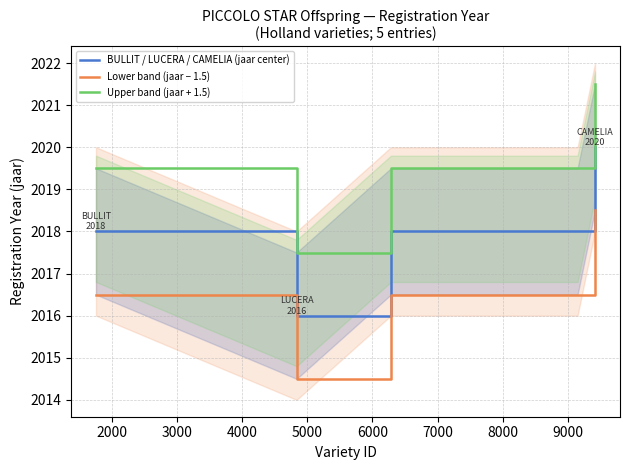

What is the sum of all BULLIT / LUCERA / CAMELIA (jaar center) values?

10090